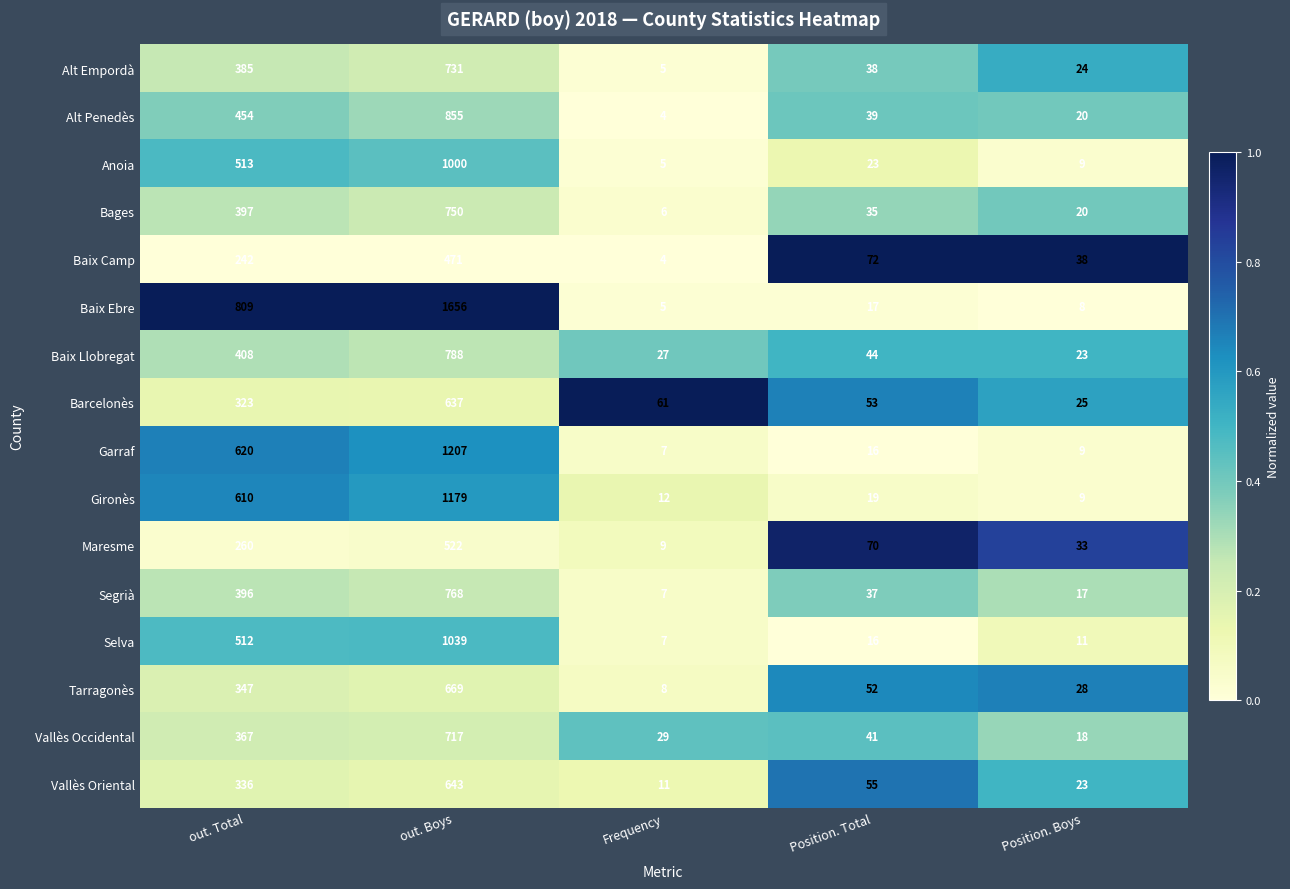

Rank the categories by Selva value from highest to lowest.

out. Boys, out. Total, Position. Total, Position. Boys, Frequency